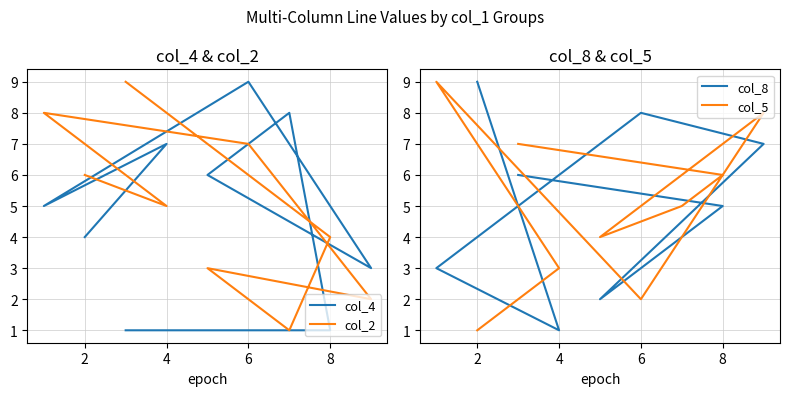

Where do col_8 and col_5 first cross each other?

8 and 10